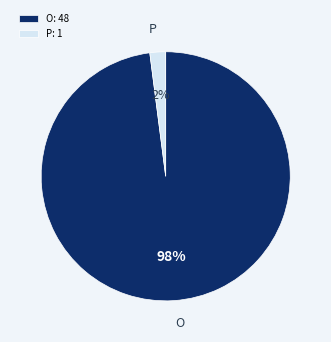

To the nearest percent, what is the difference between the largest and smallest slice percentages?

96%